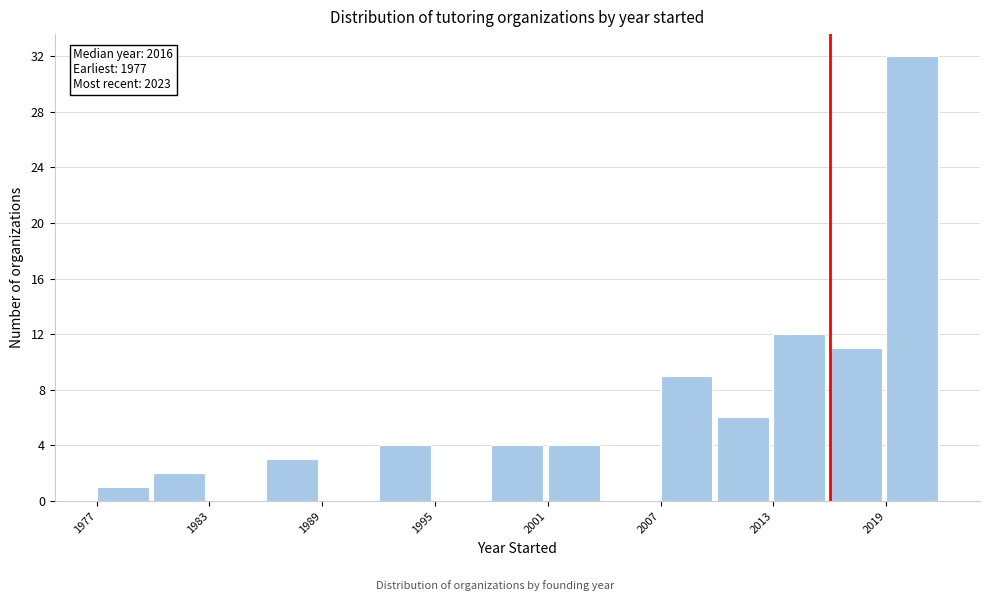

Around what value on the x-axis is the tallest bar? Give the approximate position of its centre, as read against the axis.

2020